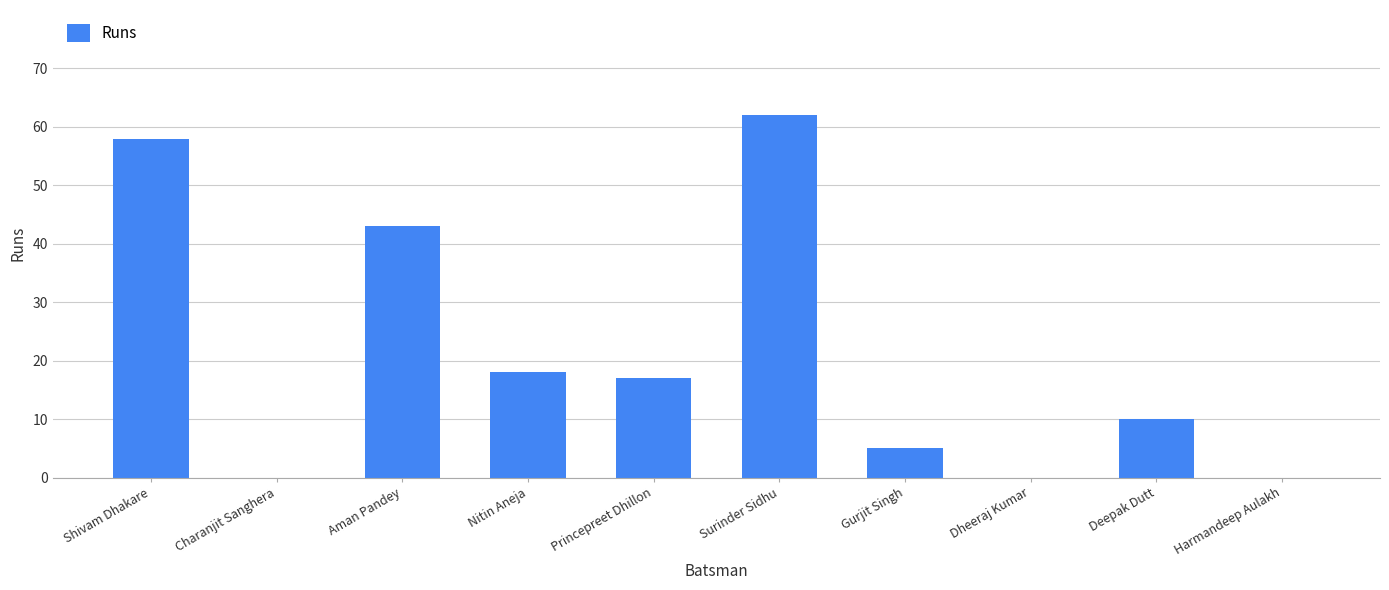

True or false: the data shows 18 at Deepak Dutt.

False